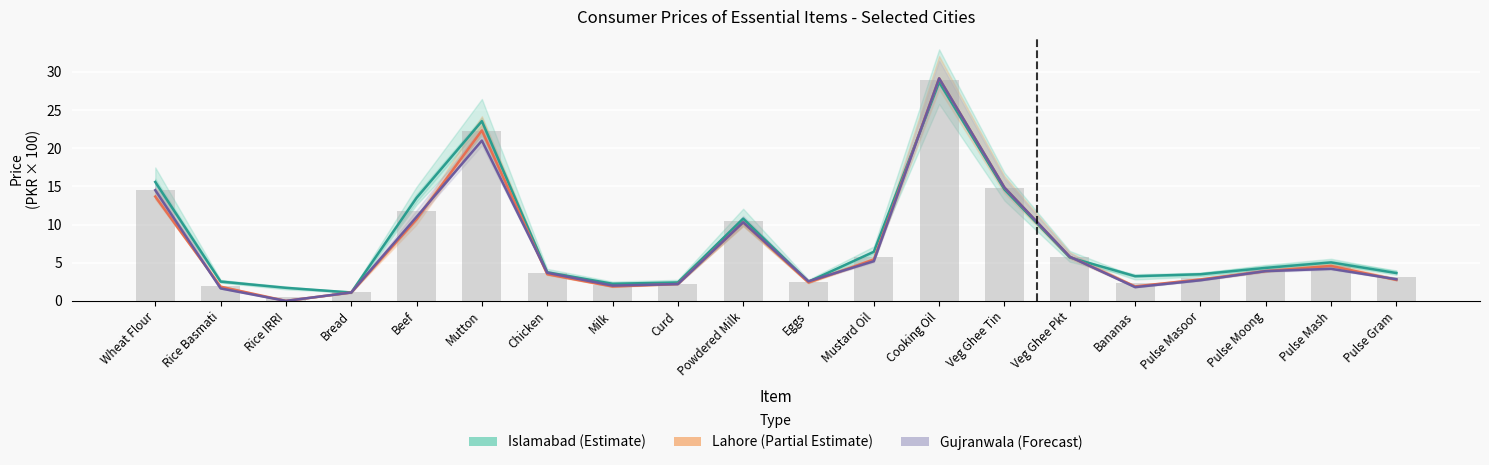

What is the difference between the maximum and minimum values in the Gujranwala (Forecast) series?

29.1